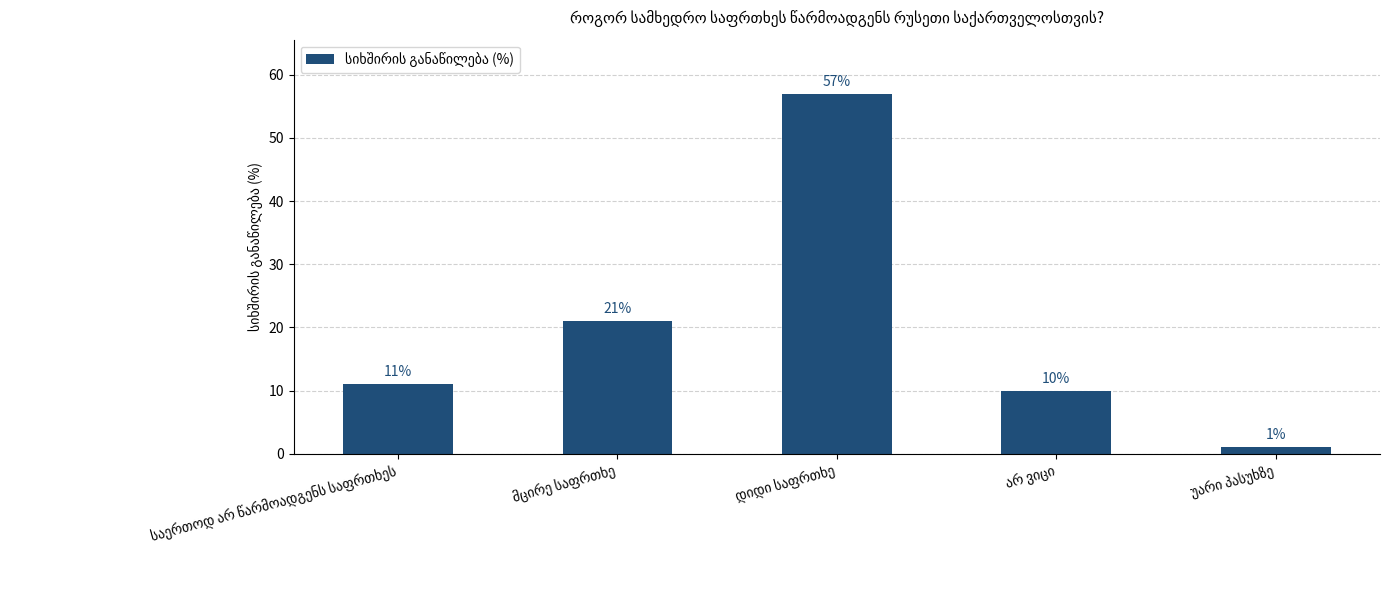

What is the maximum value shown in the chart?

57